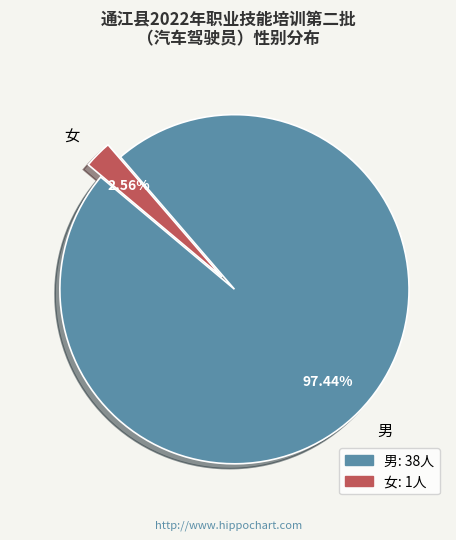

To the nearest percent, what is the average slice percentage?

50%